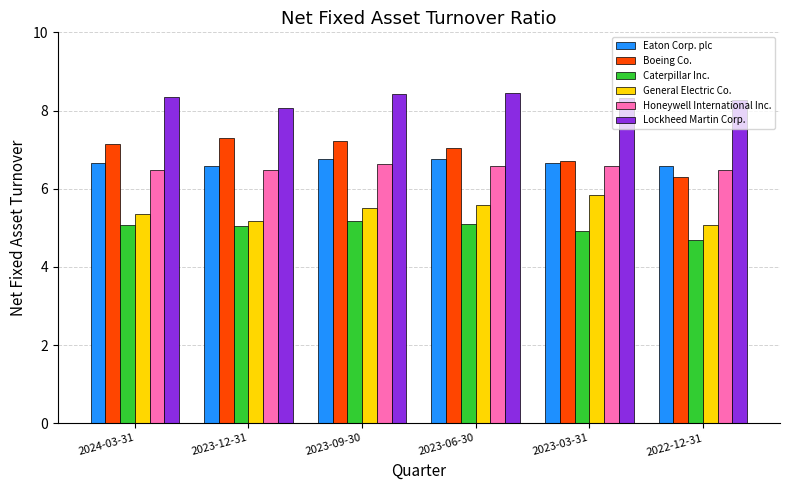

Is the value of Eaton Corp. plc at 2024-03-31 greater than the value of Honeywell International Inc. at 2024-03-31?

Yes